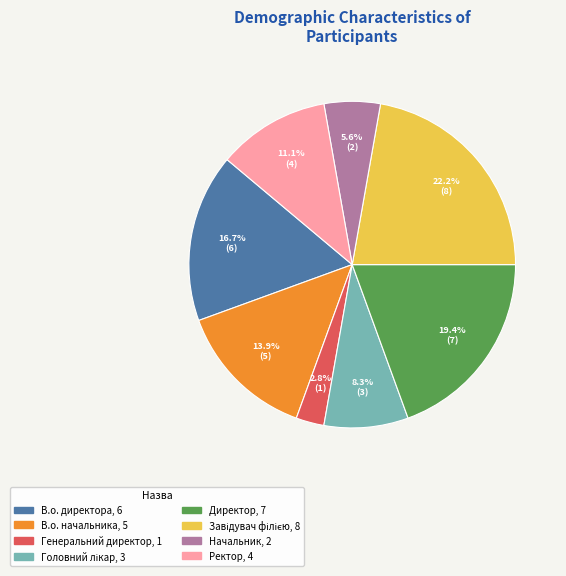

Which has a higher value, Генеральний директор or Ректор?

Ректор